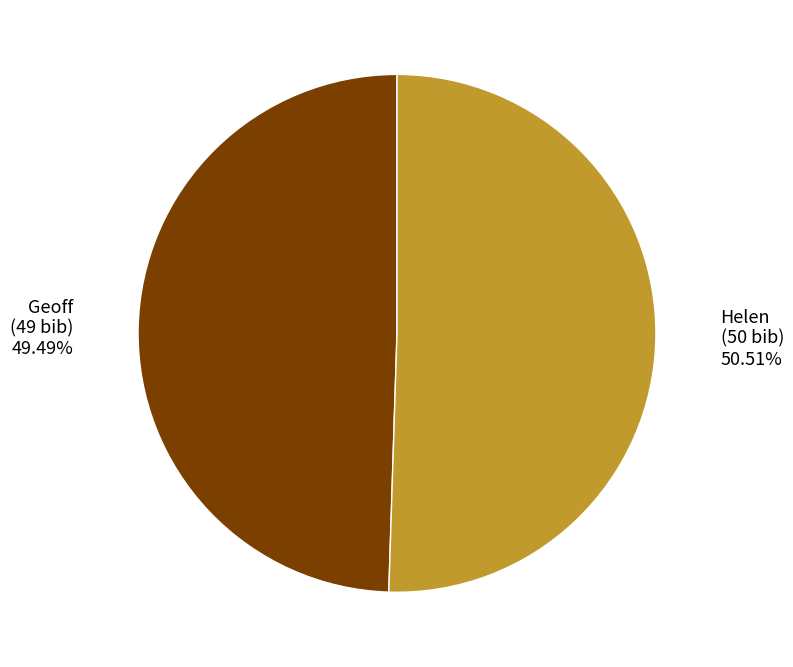

Which category has the biggest portion of the pie?

Helen